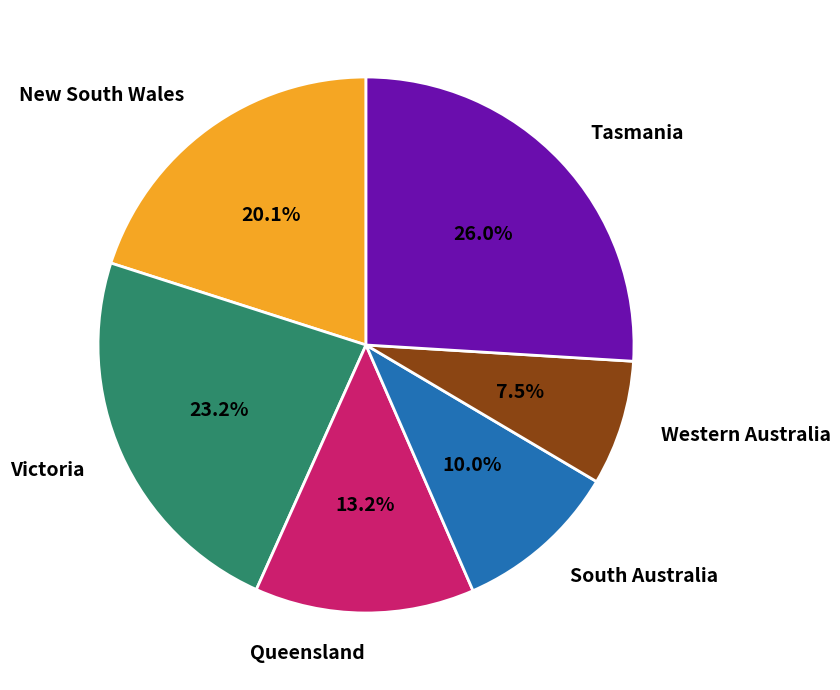

How many segments does this pie chart have?

6